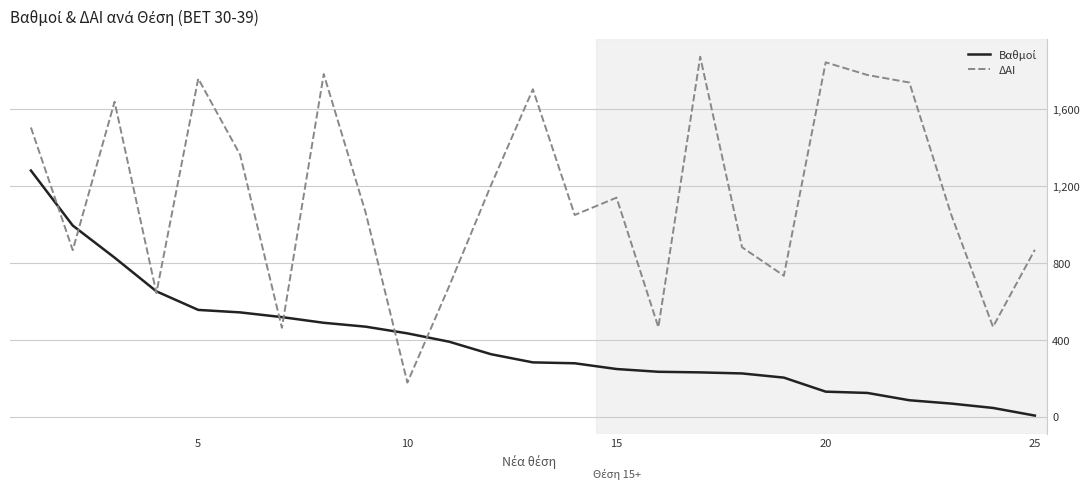

Which series has the largest total across all categories?

ΔΑΙ